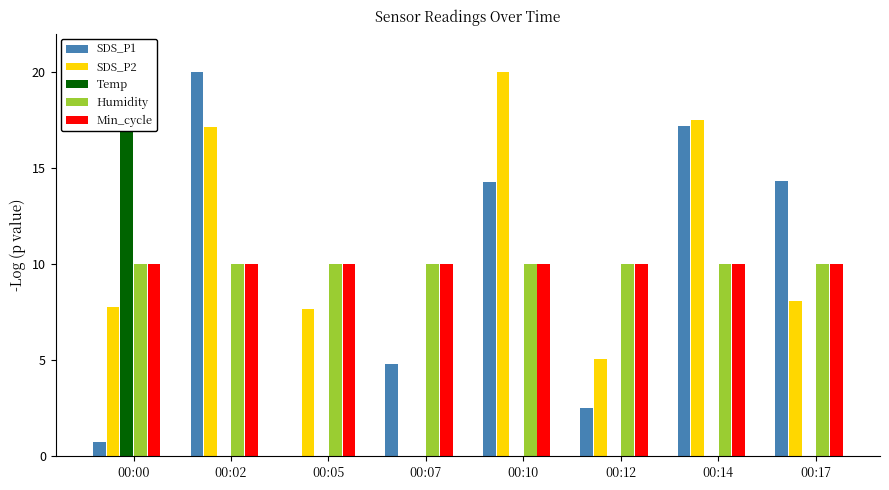

Reading right to left, what are all the values shown in this chart?

SDS_P1: 14.3	17.2	2.5	14.3	4.8	0.0	20.0	0.8
SDS_P2: 8.1	17.5	5.1	20.0	0.0	7.7	17.1	7.8
Temp: 0.0	0.0	0.0	0.0	0.0	0.0	0.0	20.0
Humidity: 10.0	10.0	10.0	10.0	10.0	10.0	10.0	10.0
Min_cycle: 10.0	10.0	10.0	10.0	10.0	10.0	10.0	10.0